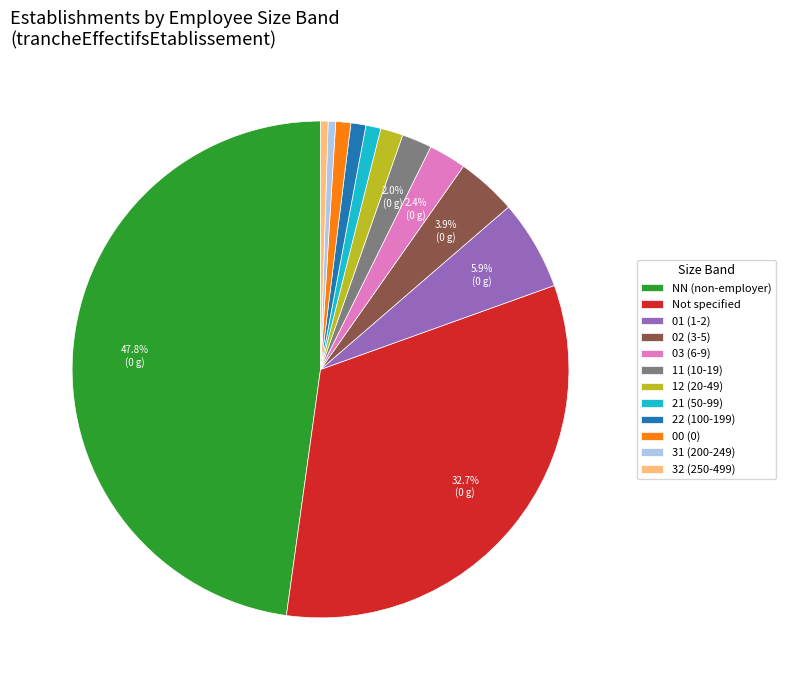

What portion of the pie excludes 11 (10-19)?

98.0%